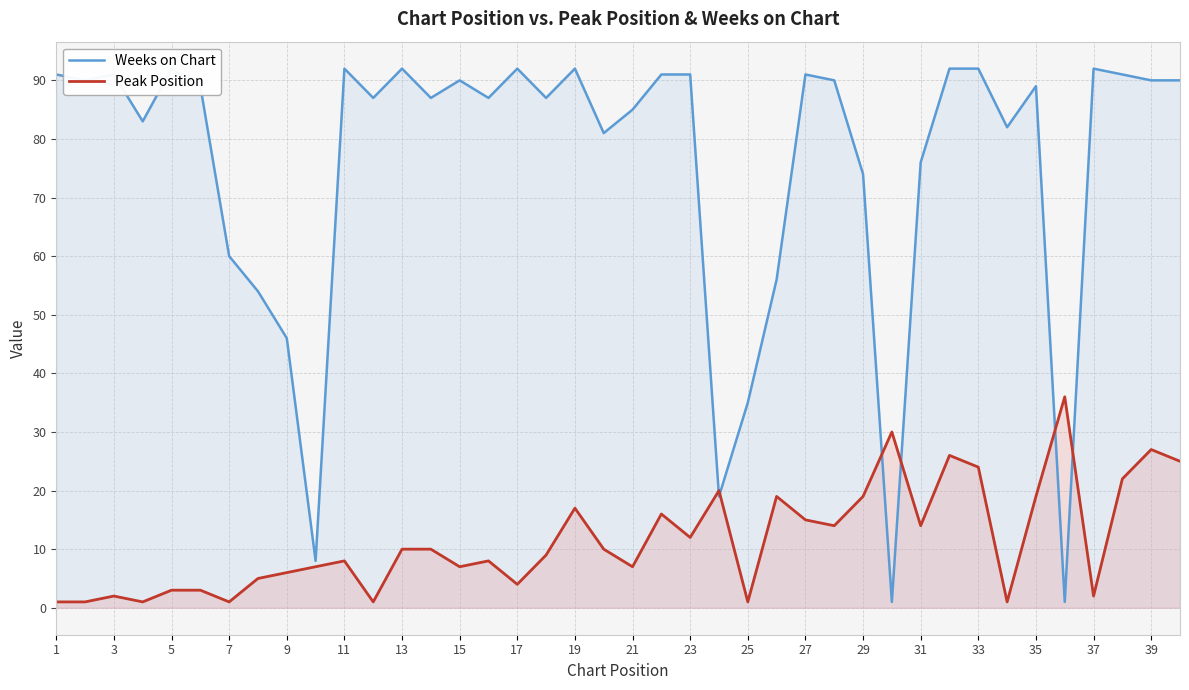

Count the number of categories in the chart.

40